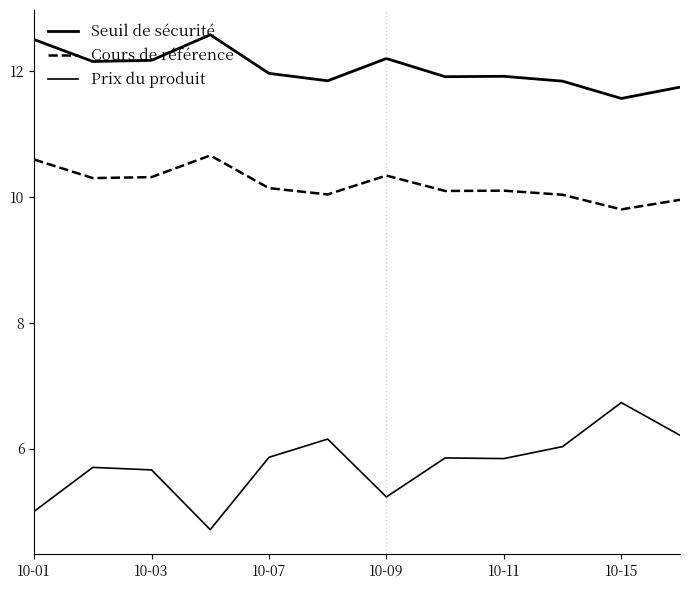

How many lines are shown in the chart?

3